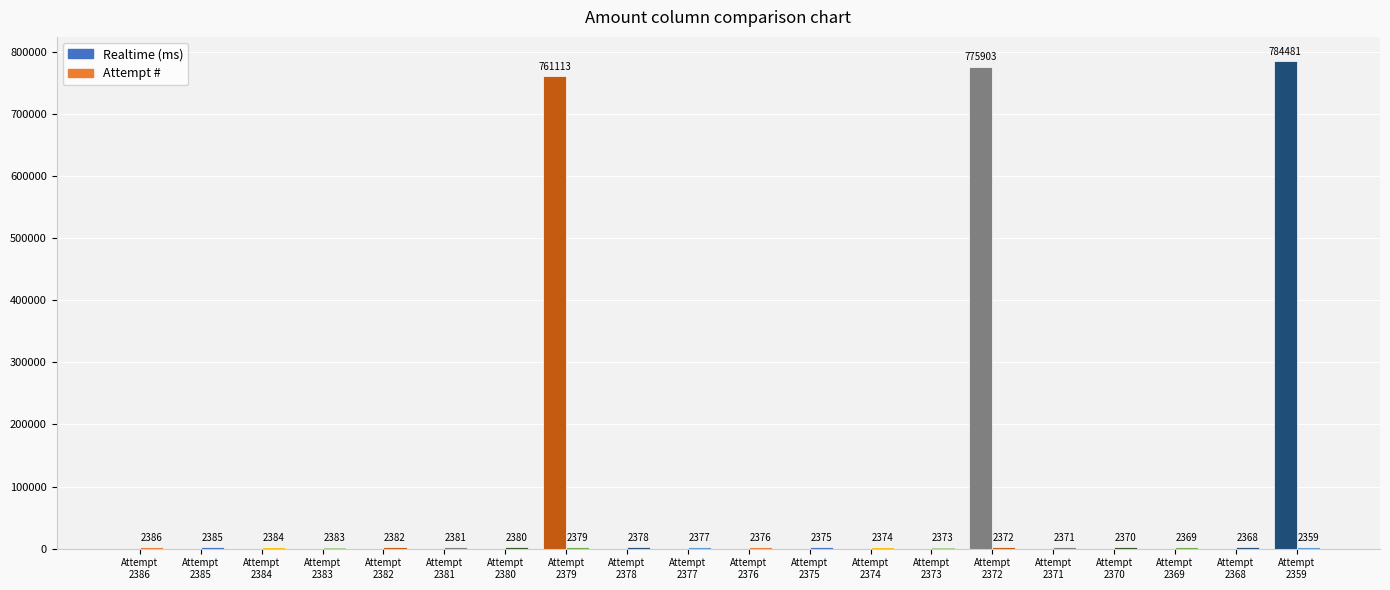

What is the value of the Attempt # bar at the 6th from the left?

2381